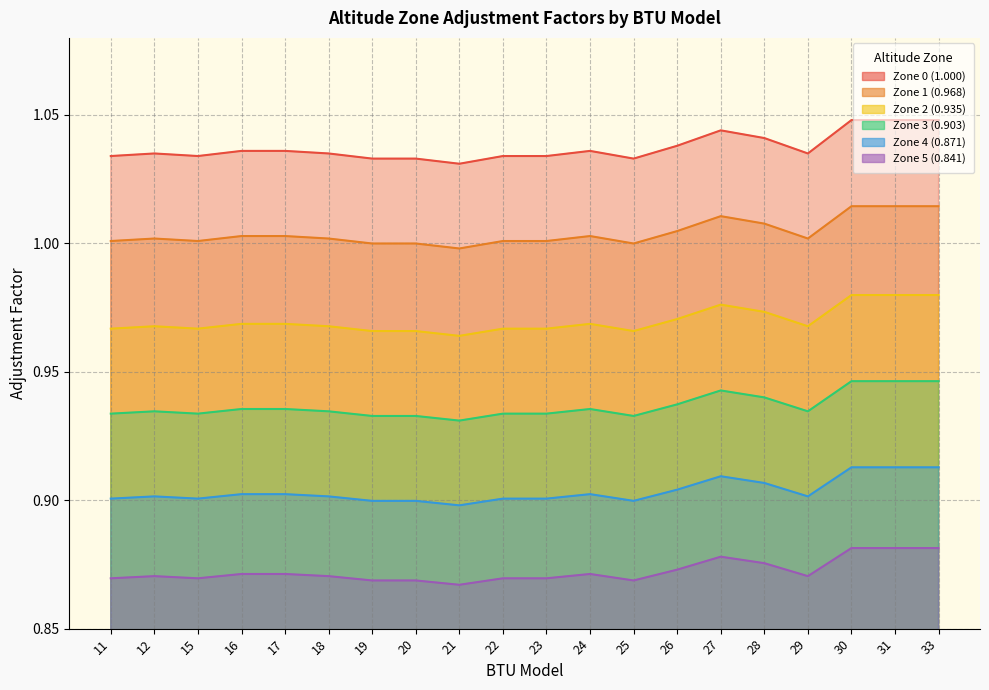

At which label does Zone 1 (0.968) reach its minimum?

21